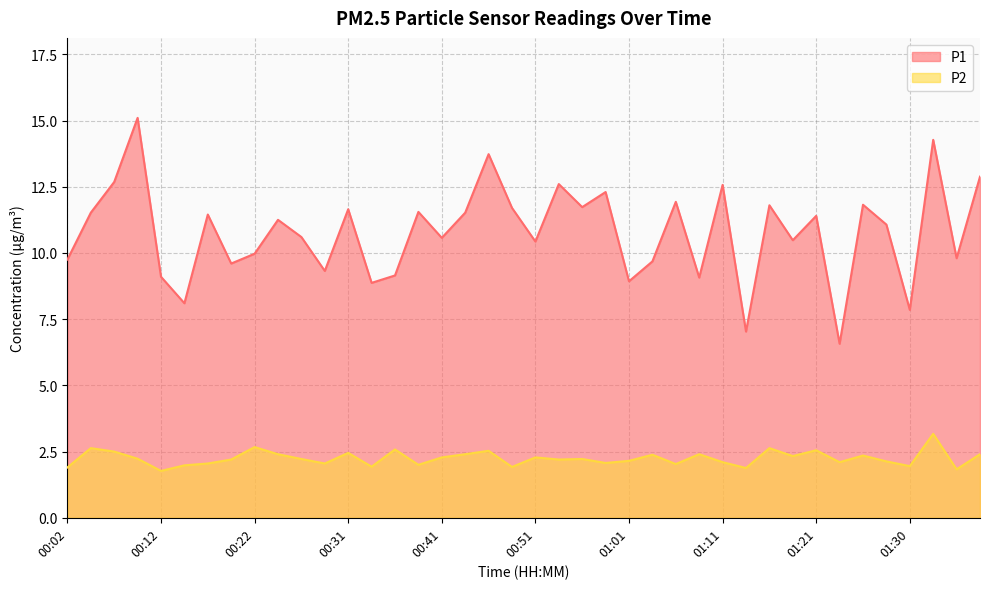

True or false: P2 has a value of 1.9 at 00:02.

True